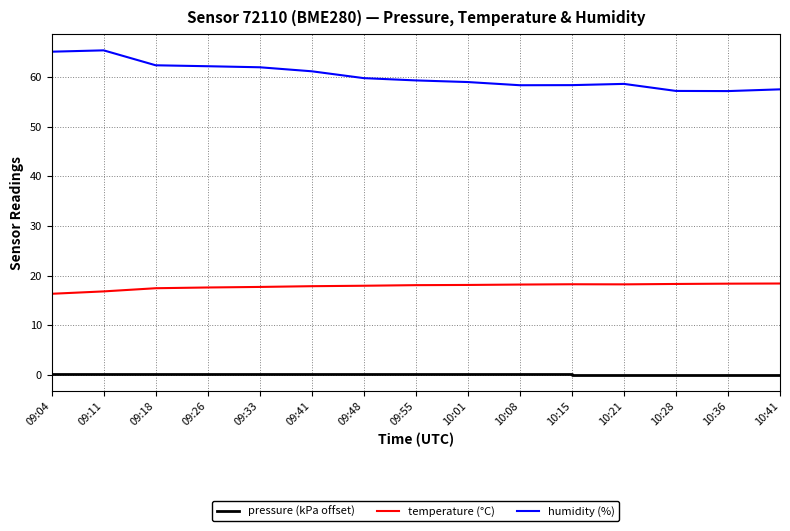

What value does the humidity (%) series have at 10:36?

57.2